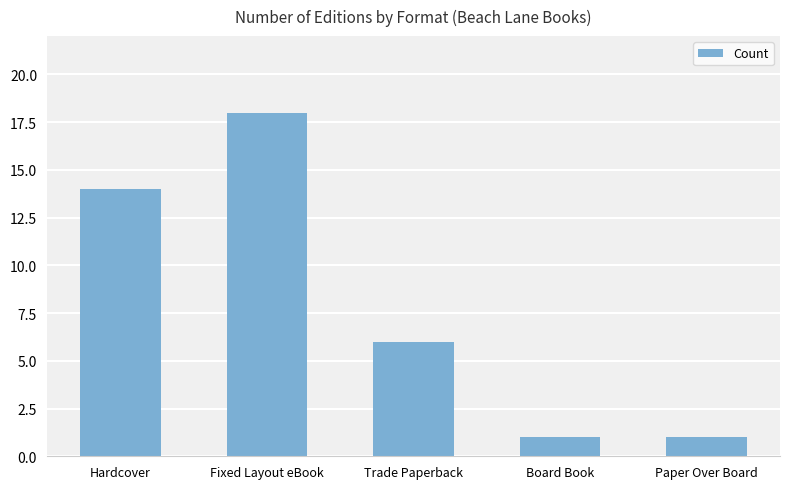

Approximately how many times larger is the value at Trade Paperback compared to Fixed Layout eBook?

0.3